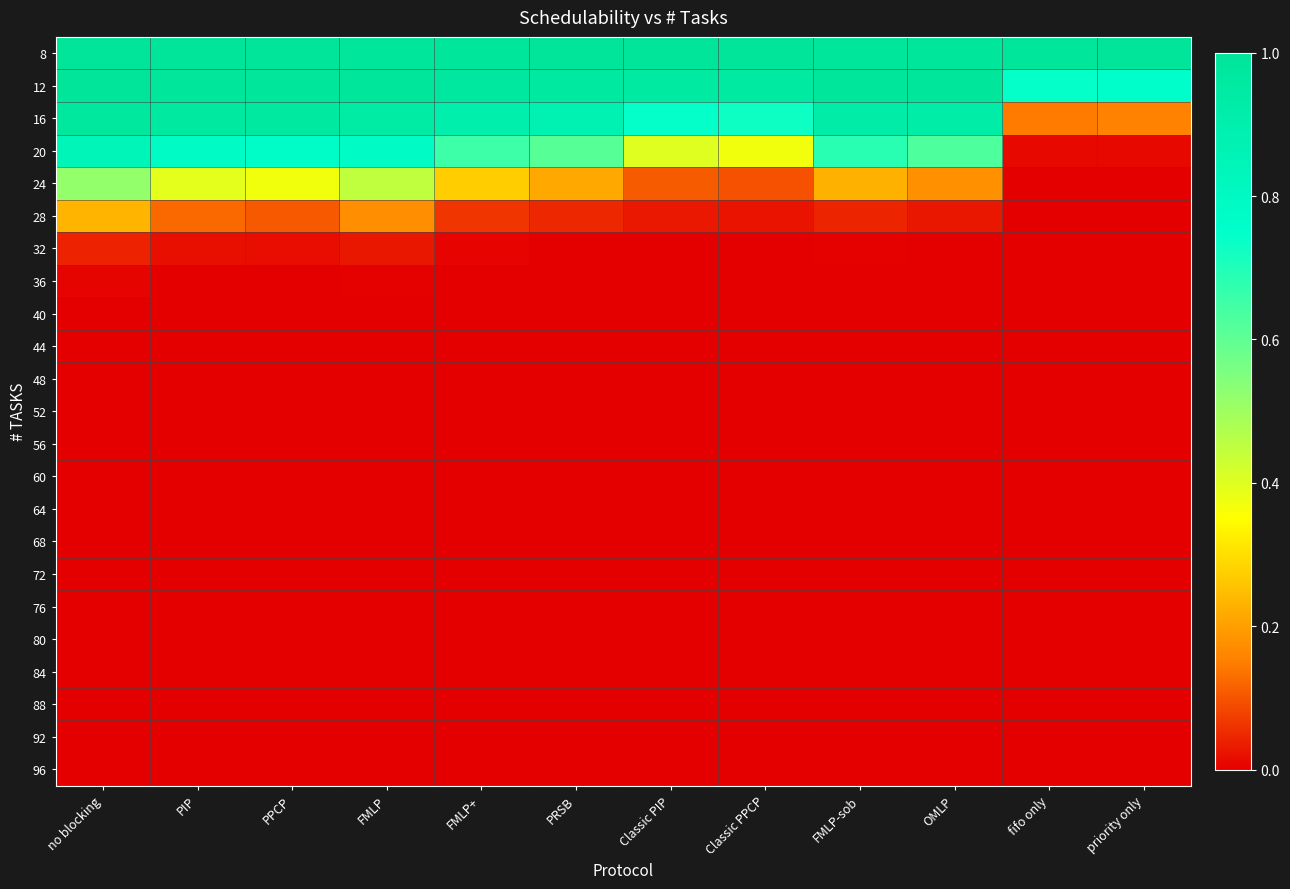

How many series are shown in this chart?

23